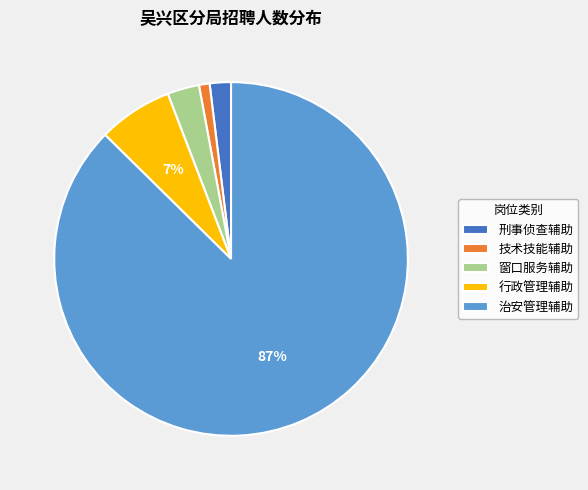

Which has a higher value, 行政管理辅助 or 窗口服务辅助?

行政管理辅助